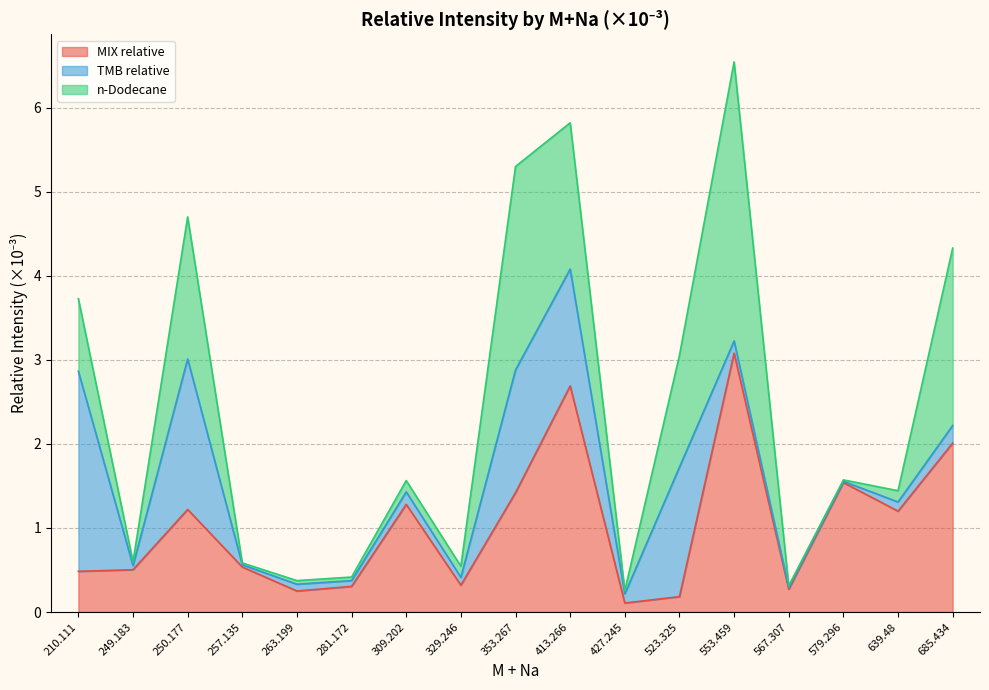

Which series has the largest total across all categories?

MIX relative